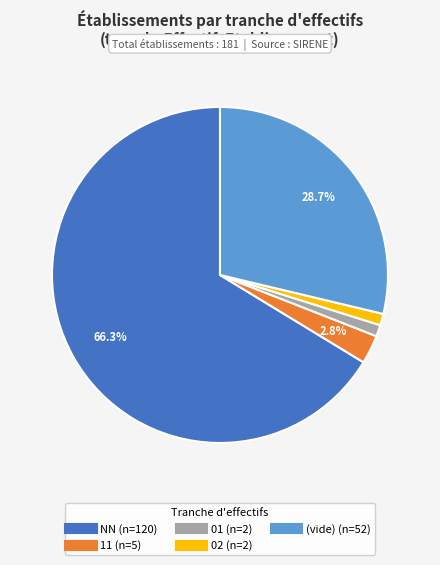

Does any single category account for the majority?

Yes